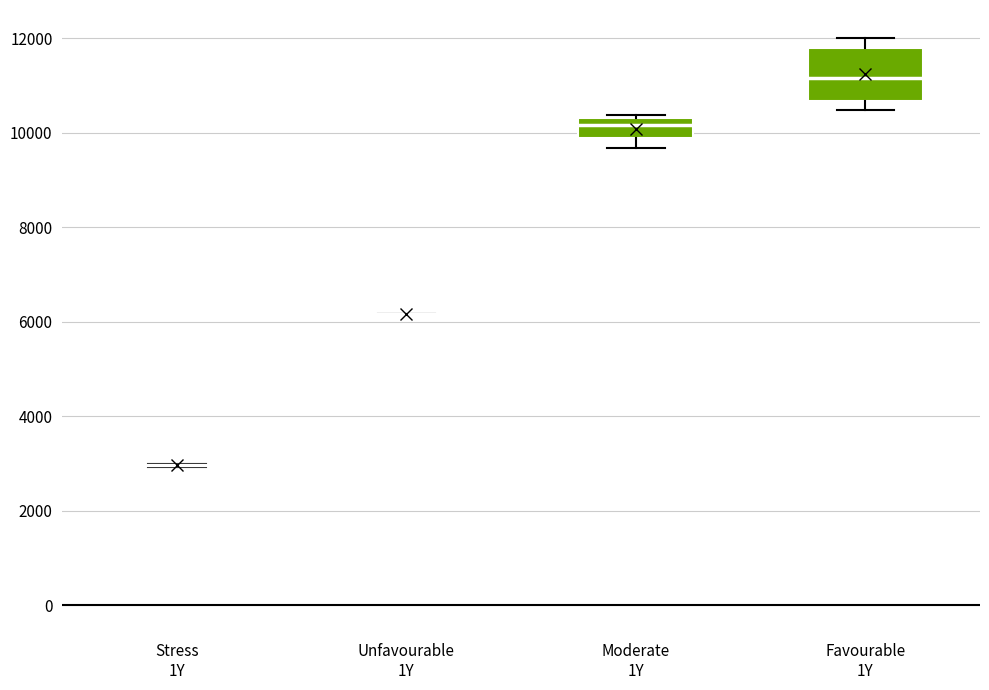

Which box is the tallest, from its lower edge to its upper edge?

Favourable 1Y